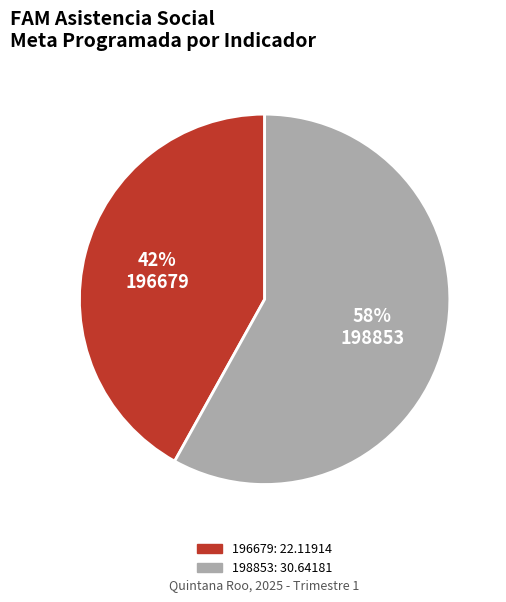

How many slices are in this pie chart?

2